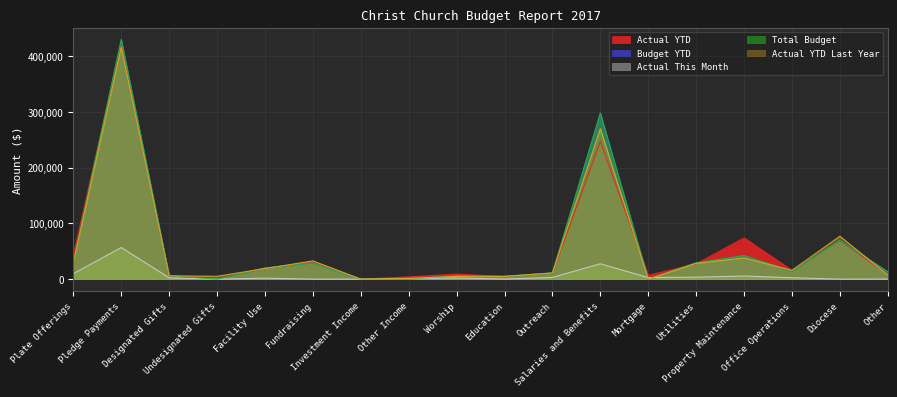

Which series has the largest range (max minus min)?

Budget YTD